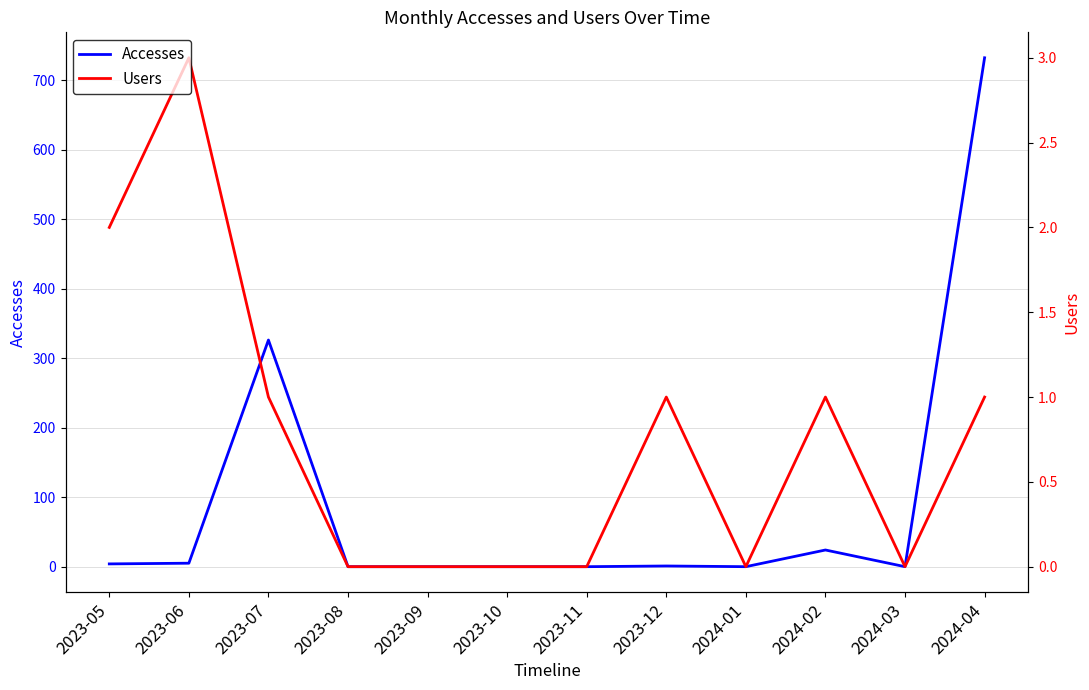

What is the label of the 12th point from the left?

2024-04